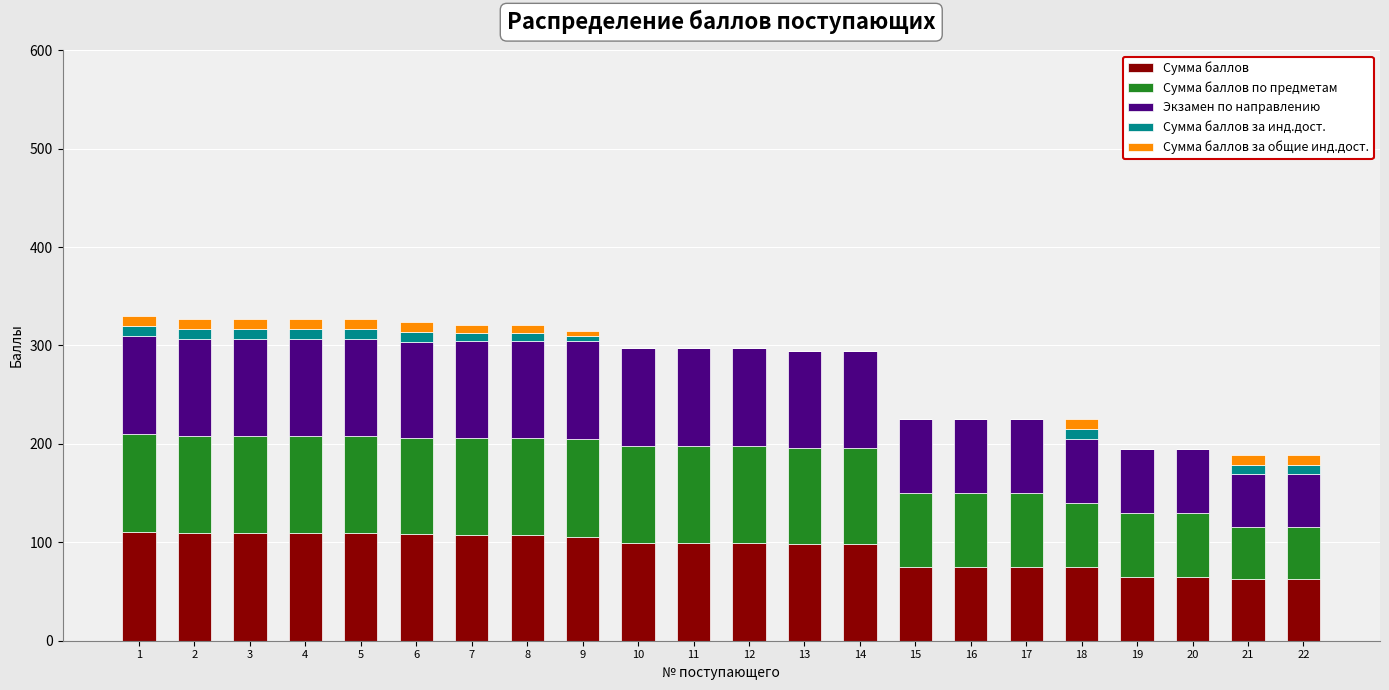

What are all the series names shown in the legend?

Сумма баллов, Сумма баллов по предметам, Экзамен по направлению, Сумма баллов за инд.дост., Сумма баллов за общие инд.дост.